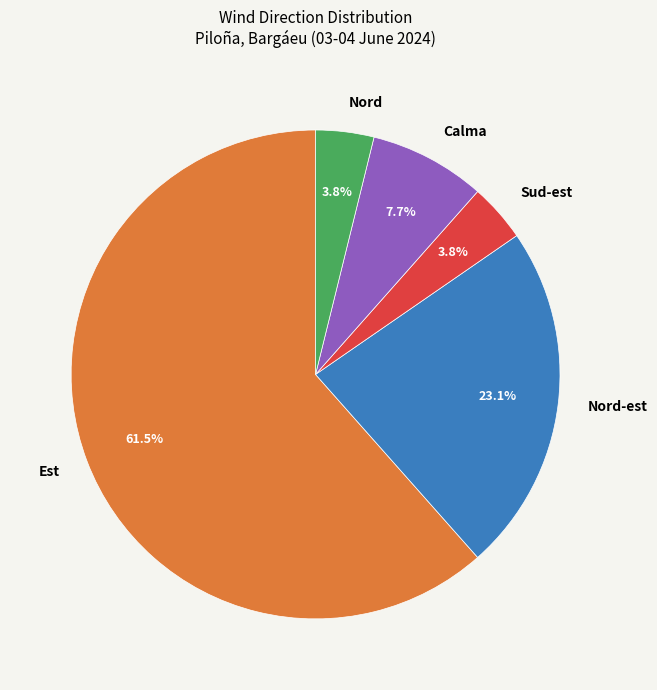

True or false: Nord-est accounts for 23% of the total.

True